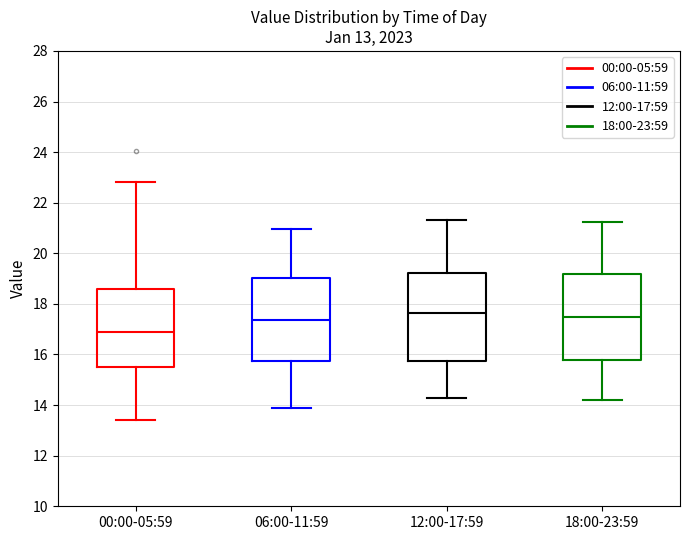

Reading left to right, read every box against the y-axis: the position of its median line, the range the box covers, and the ends of its whiskers. The values are not printed on the chart, so give them approximately, as read against the axis.

00:00-05:59: median 17.0, box 15.6 to 18.6, whiskers 13.4 to 22.8
06:00-11:59: median 17.4, box 15.8 to 19.0, whiskers 14.0 to 21.0
12:00-17:59: median 17.6, box 15.8 to 19.2, whiskers 14.4 to 21.4
18:00-23:59: median 17.4, box 15.8 to 19.2, whiskers 14.2 to 21.2